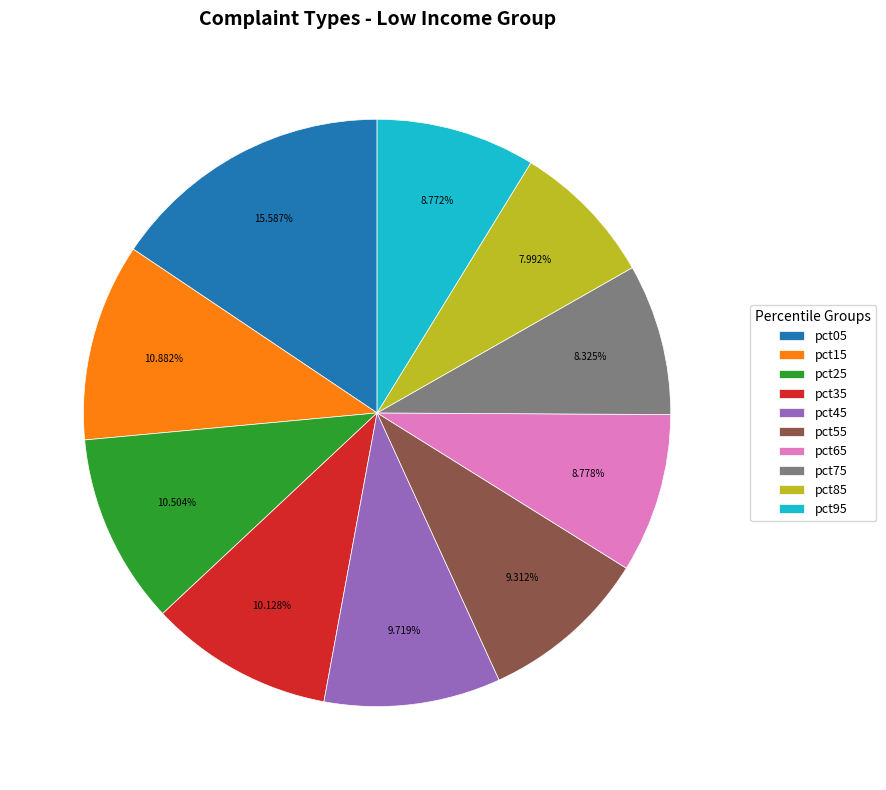

Does pct05 represent more than half of the total?

No